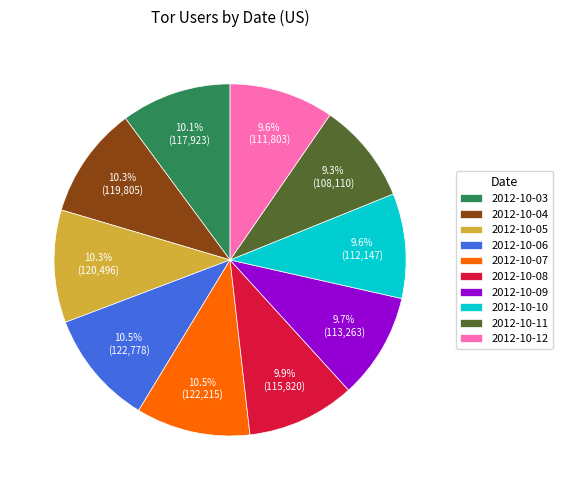

Which has a higher value, 2012-10-06 or 2012-10-10?

2012-10-06